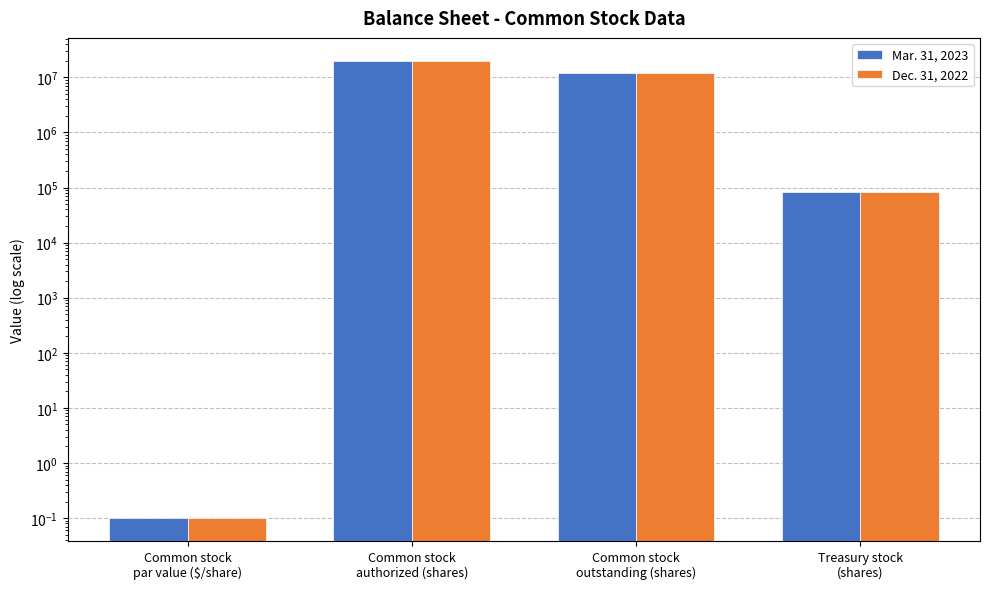

True or false: Mar. 31, 2023 has a value of 0.2 at Common stock
par value ($/share).

False